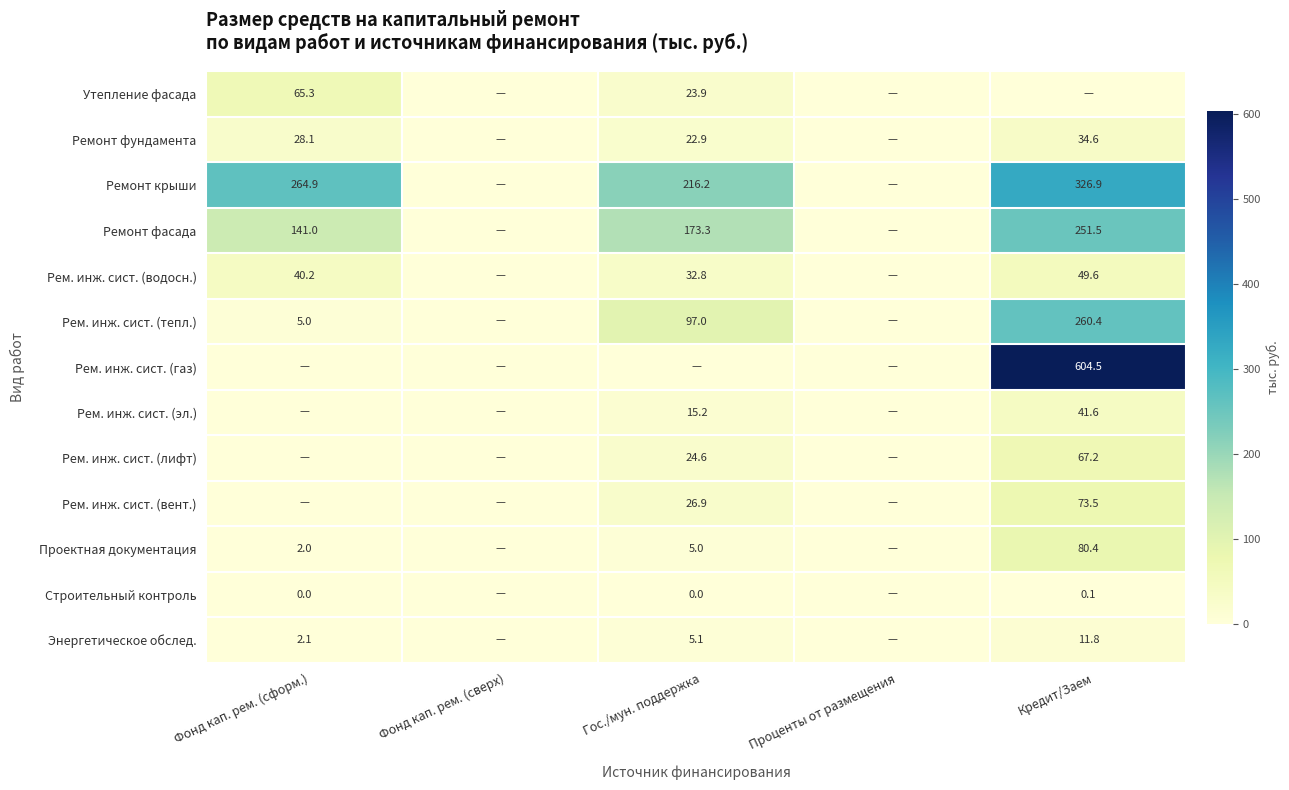

The value of Рем. инж. сист. (газ) at Кредит/Заем is 346.9. True or false?

False